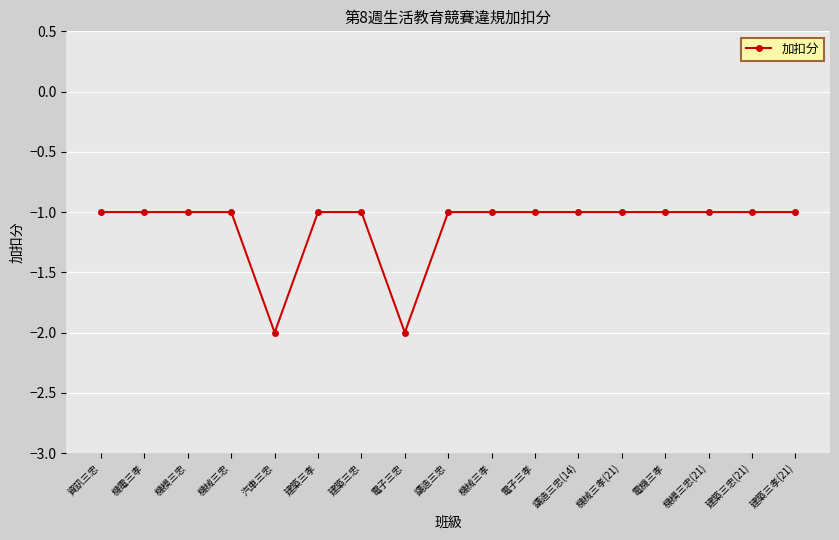

What is the label of the 13th point from the left?

機械三孝(21)